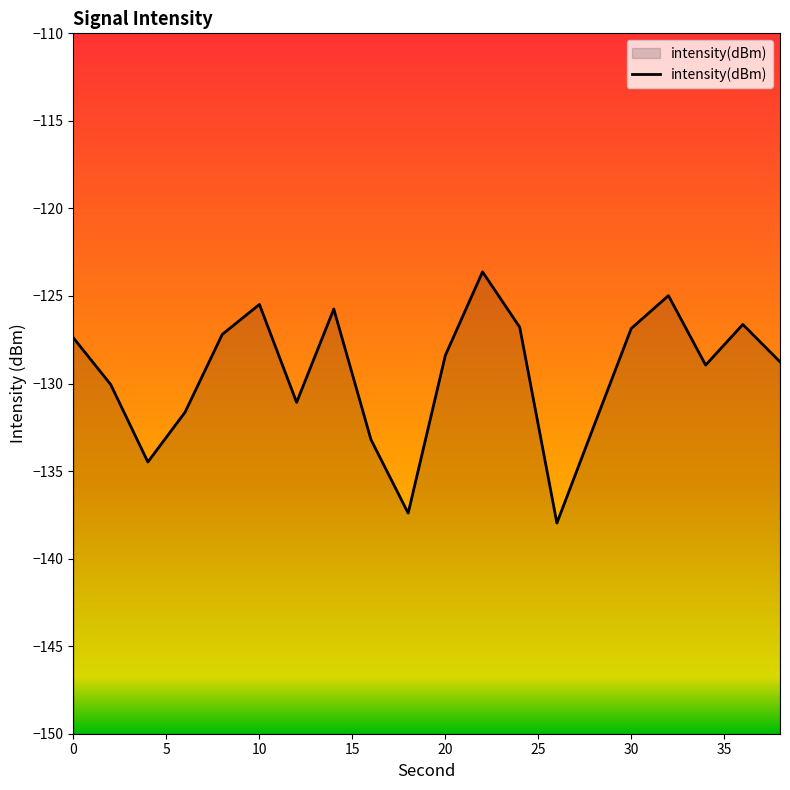

How many data points does each series have?

20